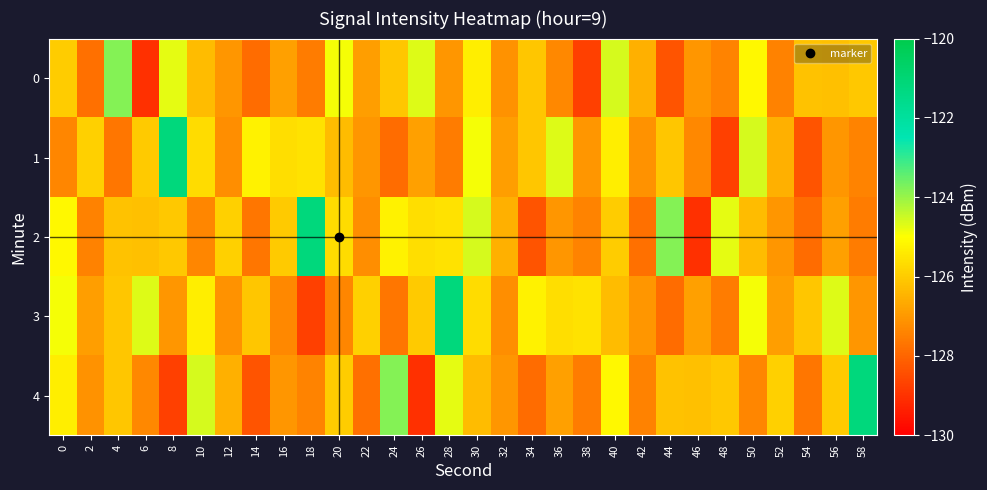

Reading left to right, transcribe all the data shown in this chart.

0: 0=-126.0	2=-127.8	4=-123.8	6=-129.1	8=-124.7	10=-126.3	12=-127.0	14=-127.9	16=-126.9	18=-127.6	20=-124.9	22=-126.9	24=-126.1	26=-124.7	28=-127.1	30=-125.3	32=-127.1	34=-126.1	36=-127.3	38=-128.7	40=-124.6	42=-126.5	44=-128.3	46=-127.1	48=-127.4	50=-125.1	52=-127.5	54=-126.2	56=-126.2	58=-126.1
1: 0=-127.4	2=-125.9	4=-127.7	6=-126.0	8=-121.2	10=-125.7	12=-127.2	14=-125.3	16=-125.6	18=-125.6	20=-126.3	22=-127.0	24=-127.9	26=-126.9	28=-127.6	30=-124.9	32=-126.9	34=-126.1	36=-124.7	38=-127.1	40=-125.3	42=-127.1	44=-126.1	46=-127.3	48=-128.7	50=-124.6	52=-126.5	54=-128.3	56=-127.1	58=-127.4
2: 0=-125.1	2=-127.5	4=-126.2	6=-126.2	8=-126.1	10=-127.4	12=-125.9	14=-127.7	16=-126.0	18=-121.2	20=-125.7	22=-127.2	24=-125.3	26=-125.6	28=-125.6	30=-124.6	32=-126.5	34=-128.3	36=-127.1	38=-127.4	40=-126.0	42=-127.8	44=-123.8	46=-129.1	48=-124.7	50=-126.3	52=-127.0	54=-127.9	56=-126.9	58=-127.6
3: 0=-124.9	2=-126.9	4=-126.1	6=-124.7	8=-127.1	10=-125.3	12=-127.1	14=-126.1	16=-127.3	18=-128.7	20=-127.4	22=-125.9	24=-127.7	26=-126.0	28=-121.2	30=-125.7	32=-127.2	34=-125.3	36=-125.6	38=-125.6	40=-126.3	42=-127.0	44=-127.9	46=-126.9	48=-127.6	50=-124.9	52=-126.9	54=-126.1	56=-124.7	58=-127.1
4: 0=-125.3	2=-127.1	4=-126.1	6=-127.3	8=-128.7	10=-124.6	12=-126.5	14=-128.3	16=-127.1	18=-127.4	20=-126.0	22=-127.8	24=-123.8	26=-129.1	28=-124.7	30=-126.3	32=-127.0	34=-127.9	36=-126.9	38=-127.6	40=-125.1	42=-127.5	44=-126.2	46=-126.2	48=-126.1	50=-127.4	52=-125.9	54=-127.7	56=-126.0	58=-121.2